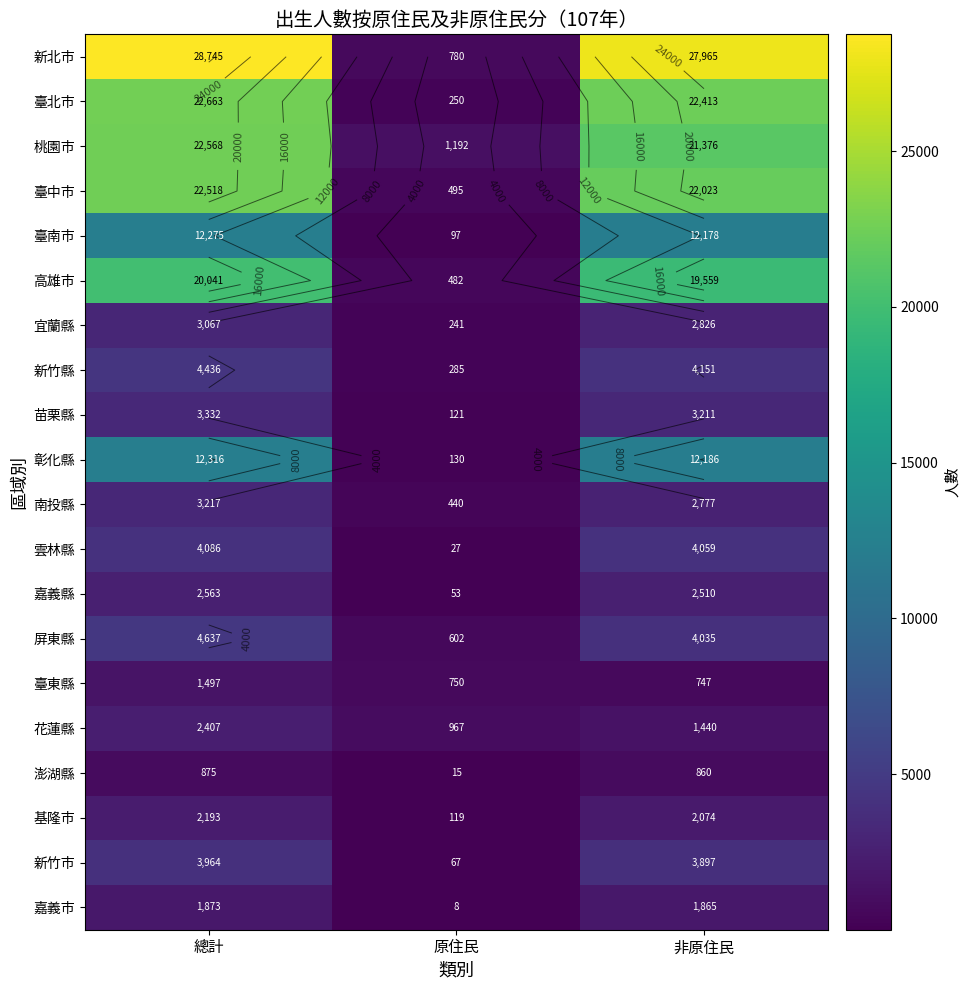

Read the 彰化縣 value at 原住民, to the nearest 50.

150